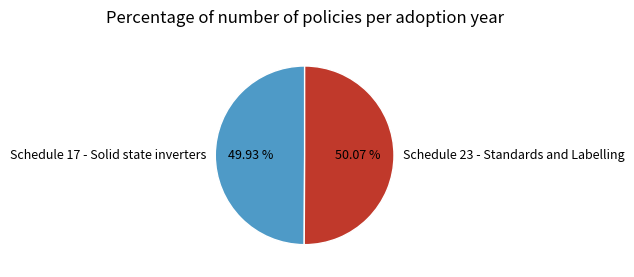

Is there a majority slice in this chart?

Yes